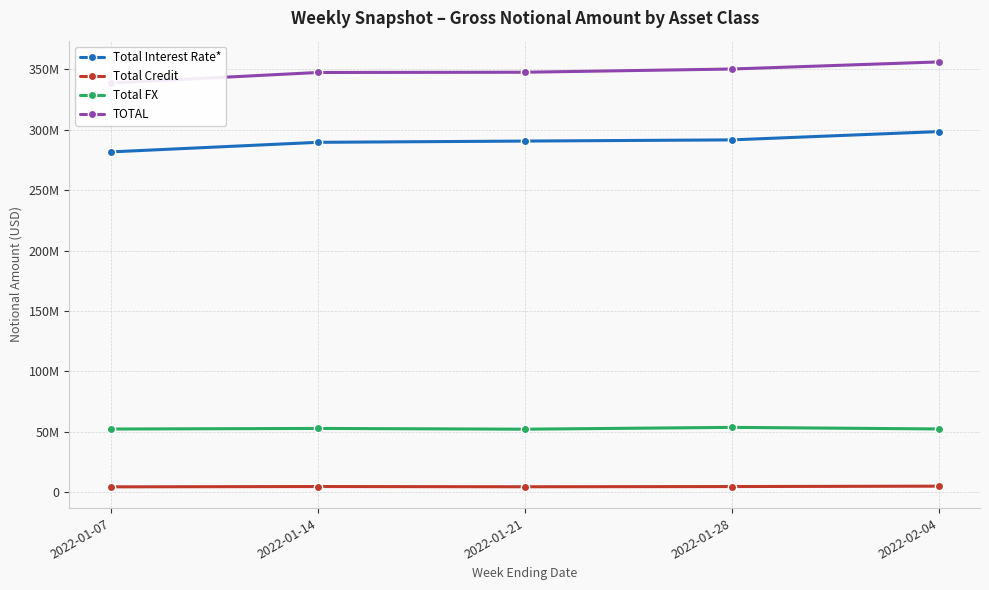

Which series has the largest total across all categories?

TOTAL